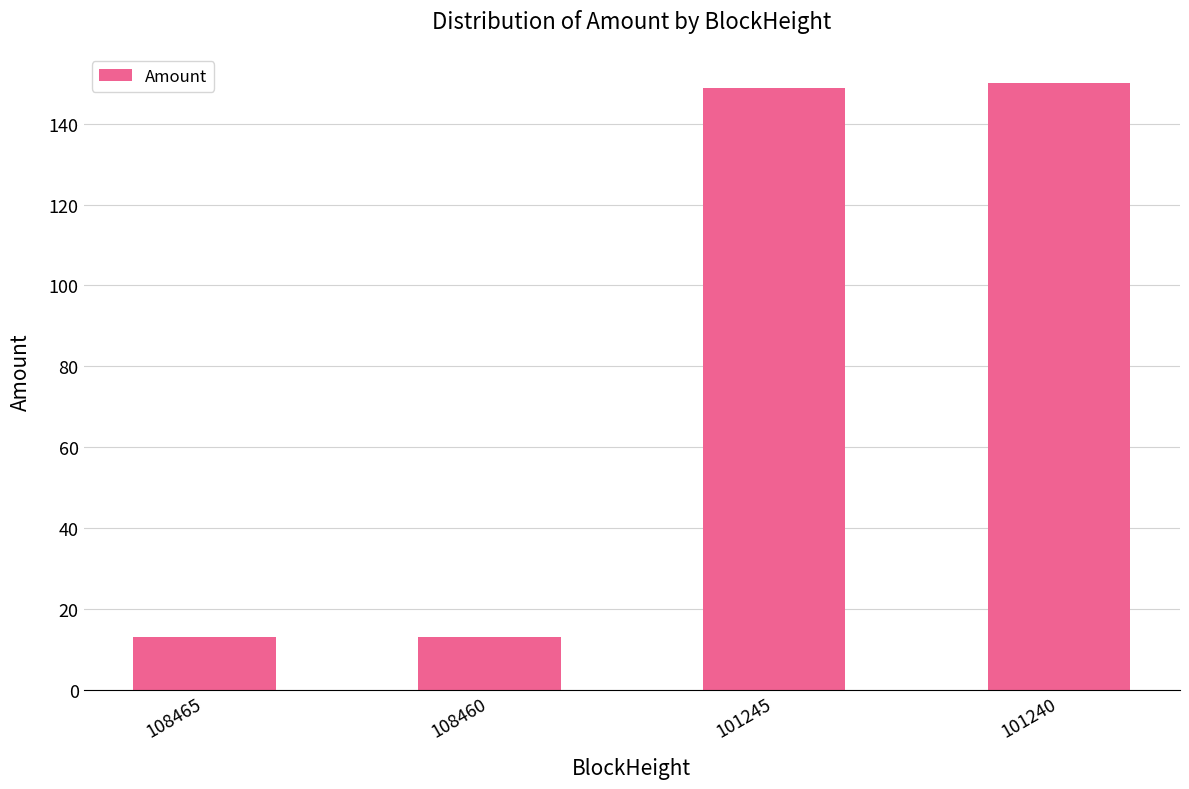

What is the value of the 4th bar from the left?

150.0